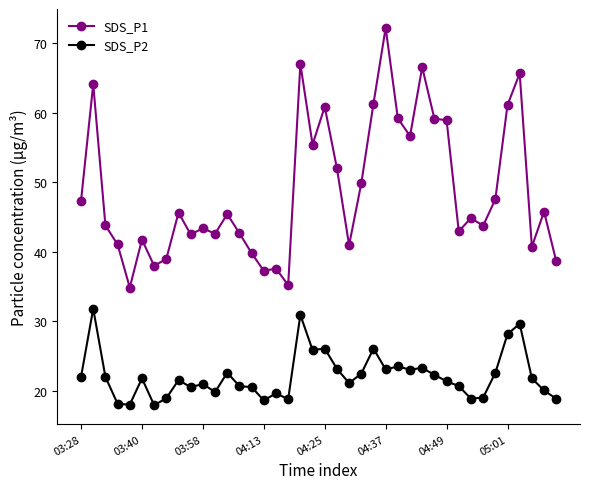

At how many categories does at least one series exceed 62?

5